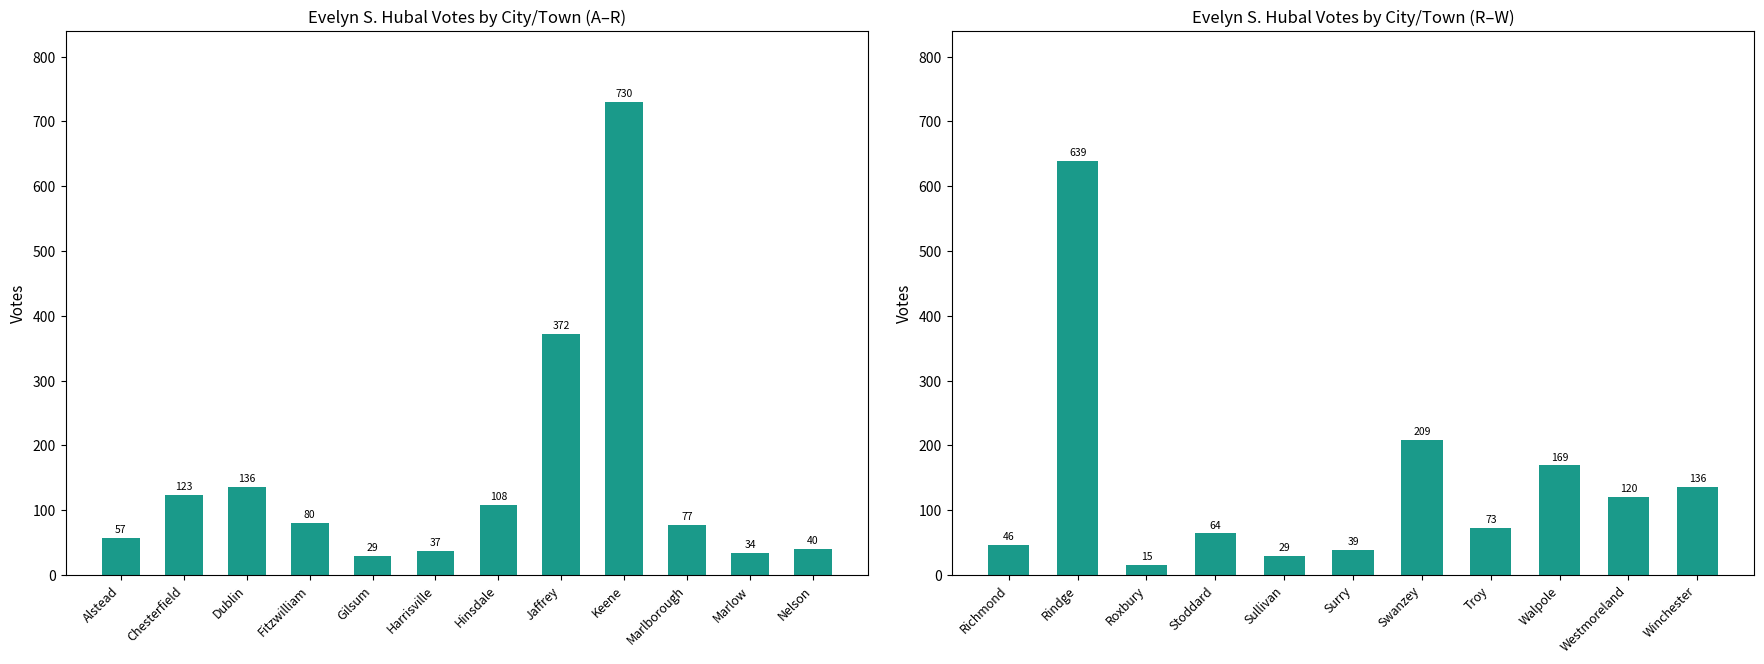

Are the bars horizontal?

No